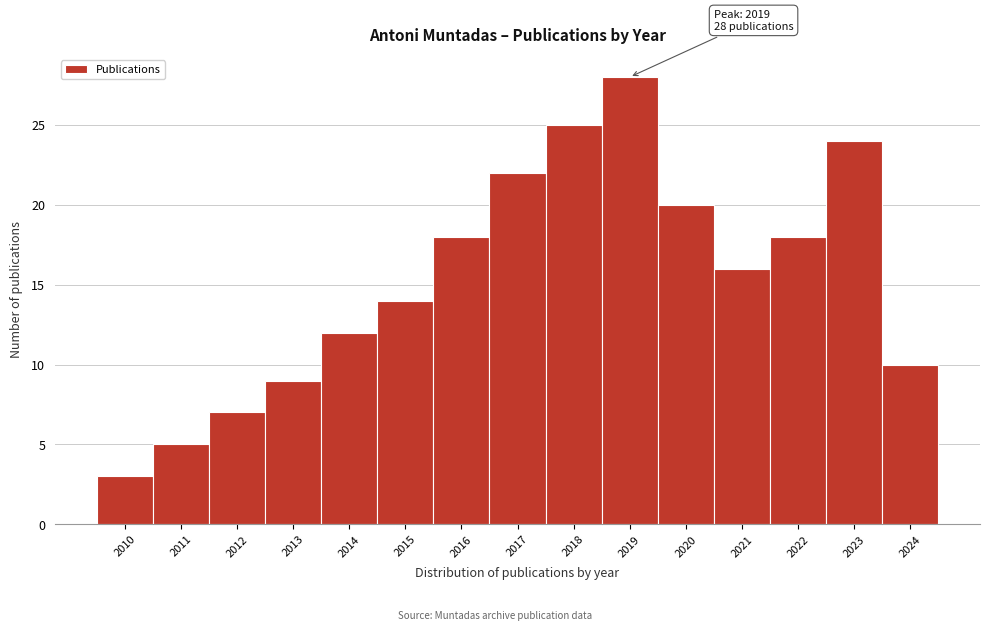

Which range on the x-axis has the tallest bar?

2018.5 to 2019.5